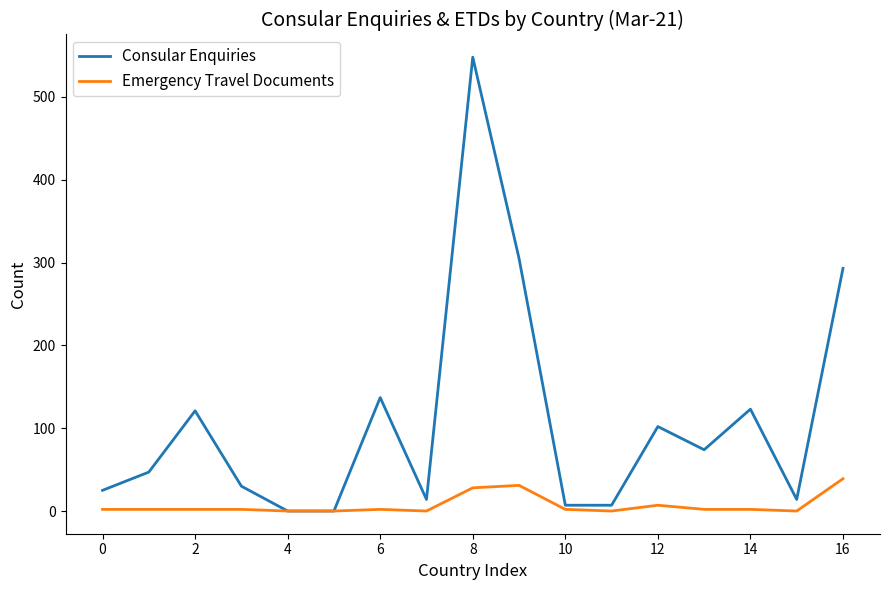

List the series in order of their overall mean, highest first.

Consular Enquiries, Emergency Travel Documents